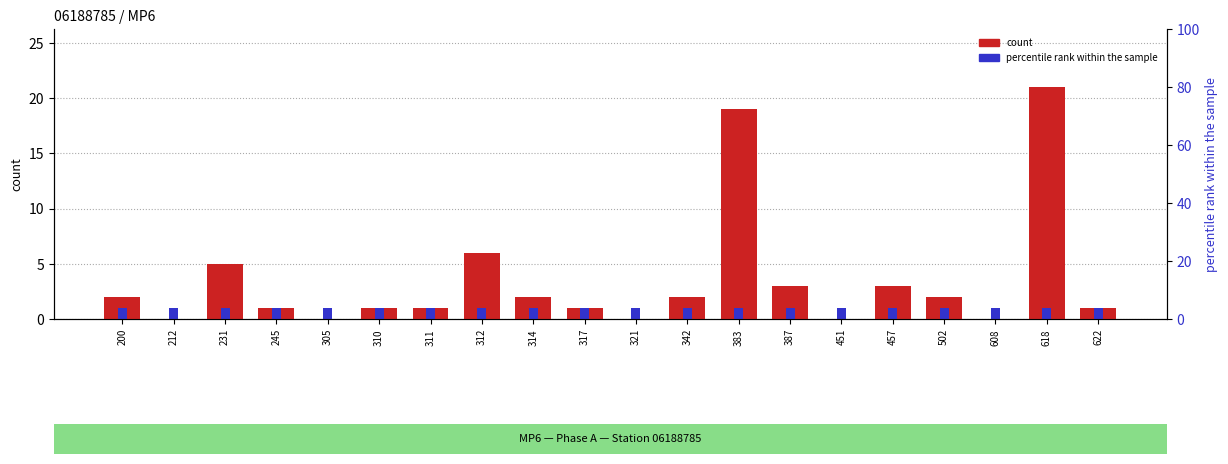

Reading left to right, what are all the values shown in this chart?

count: 200=2	212=0	231=5	245=1	305=0	310=1	311=1	312=6	314=2	317=1	321=0	342=2	383=19	387=3	451=0	457=3	502=2	608=0	618=21	622=1
percentile rank within the sample: 200=1	212=1	231=1	245=1	305=1	310=1	311=1	312=1	314=1	317=1	321=1	342=1	383=1	387=1	451=1	457=1	502=1	608=1	618=1	622=1